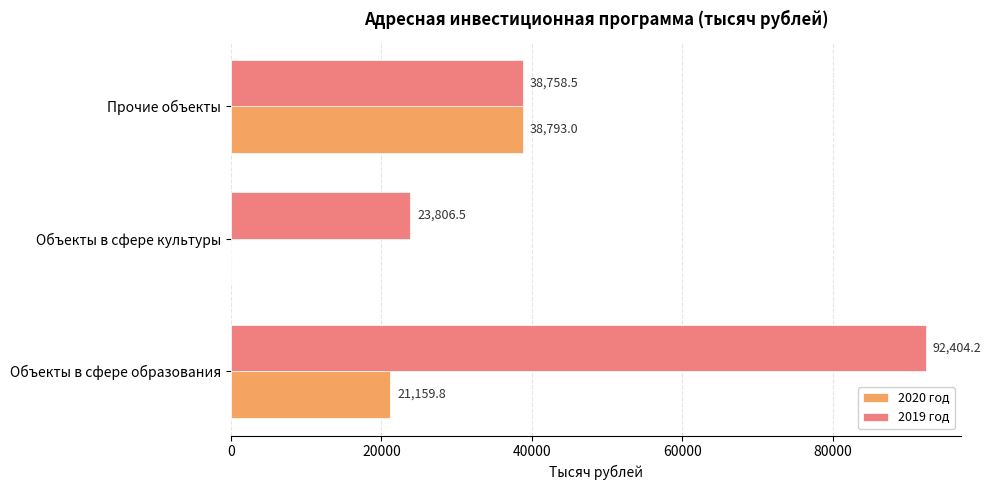

Which series has the largest total across all categories?

2019 год